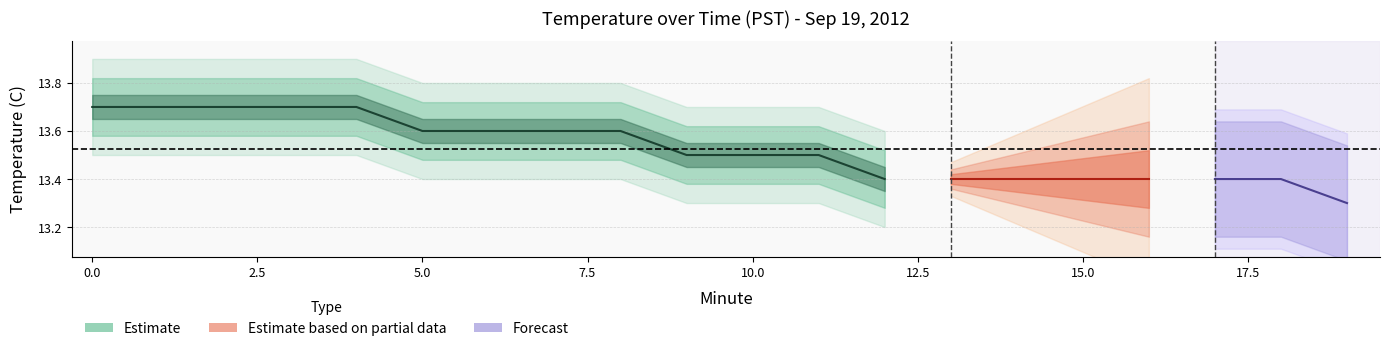

List the labels in order of minute value, smallest first.

0, 1, 2, 3, 4, 5, 6, 7, 8, 9, 10, 11, 12, 13, 14, 15, 16, 17, 18, 19